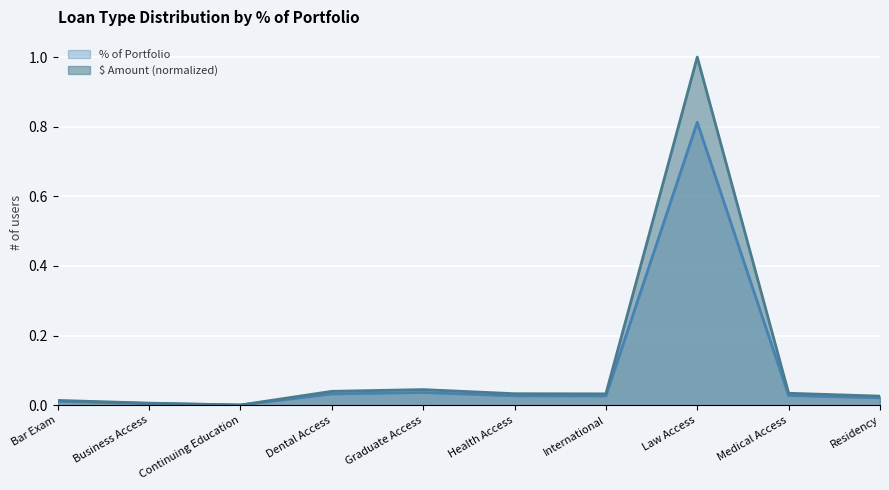

List the series in order of their overall mean, lowest first.

% of Portfolio, $ Amount (normalized)